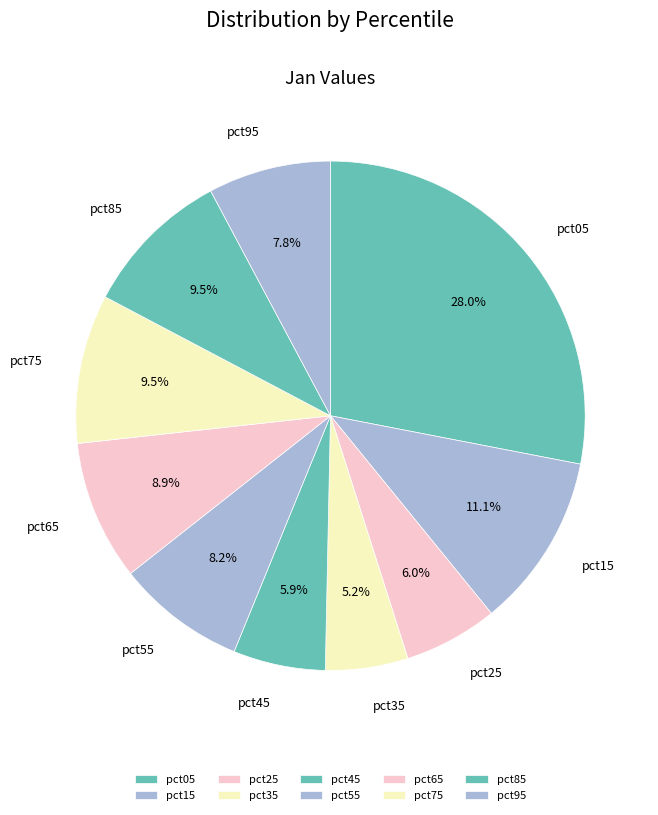

To the nearest percent, what is the average slice percentage?

10%